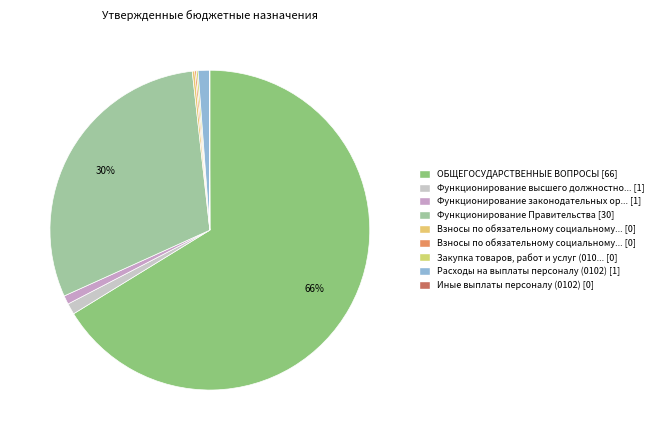

How many slices are in this pie chart?

9